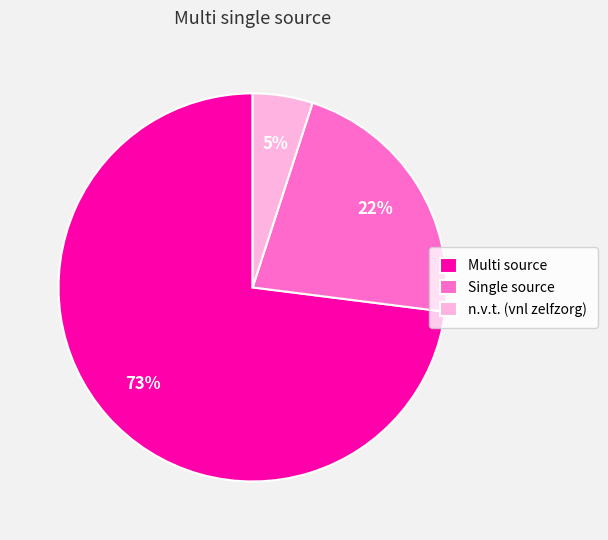

Which slice is the largest?

Multi source